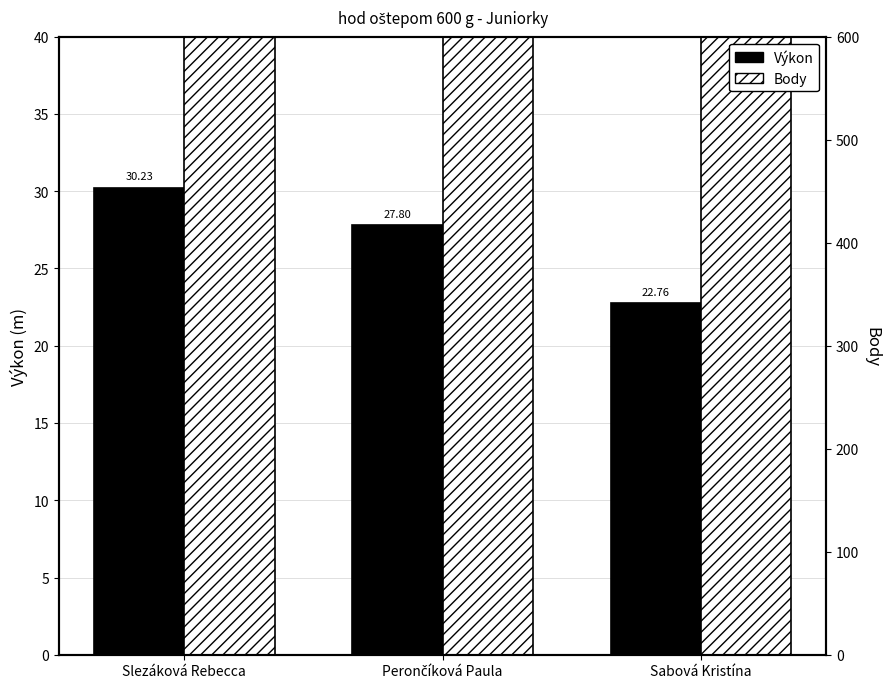

What is the spread (max minus min) of values at Perončíková Paula?

407.2